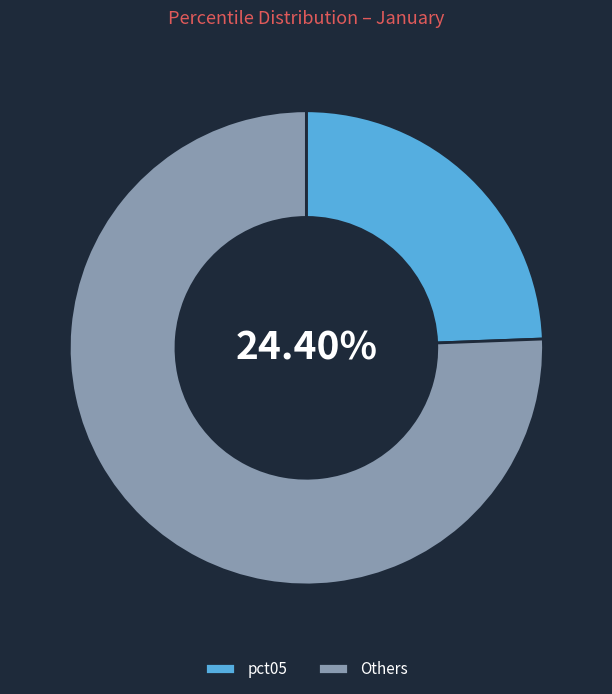

The pct45 slice represents 19% of the pie. True or false?

False